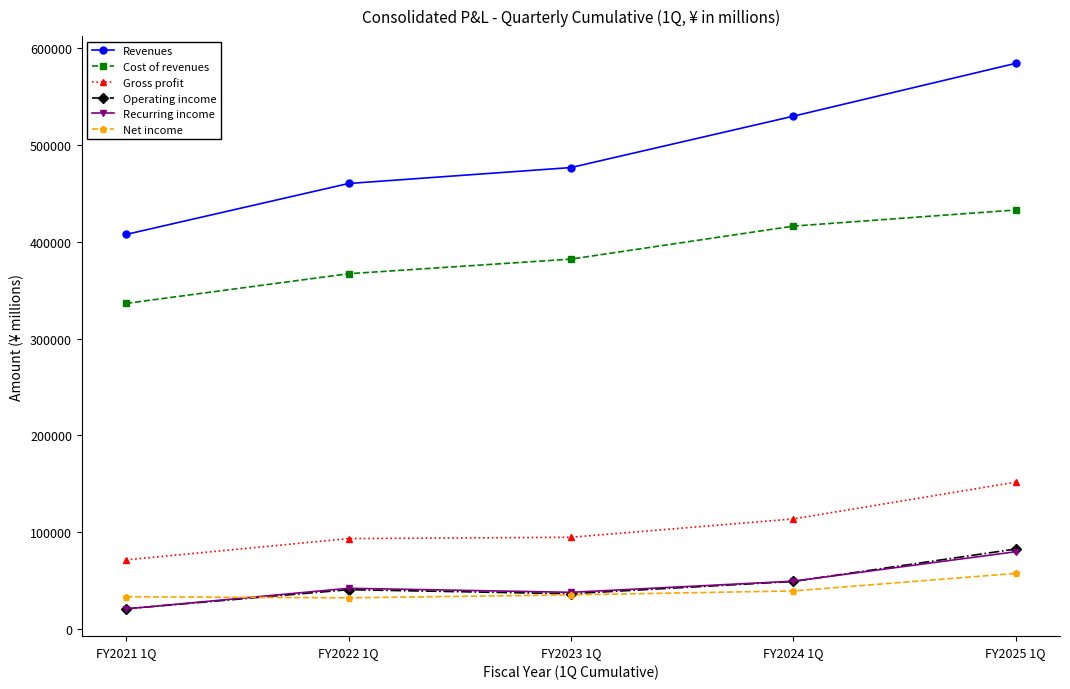

At how many categories does at least one series exceed 119589?

5